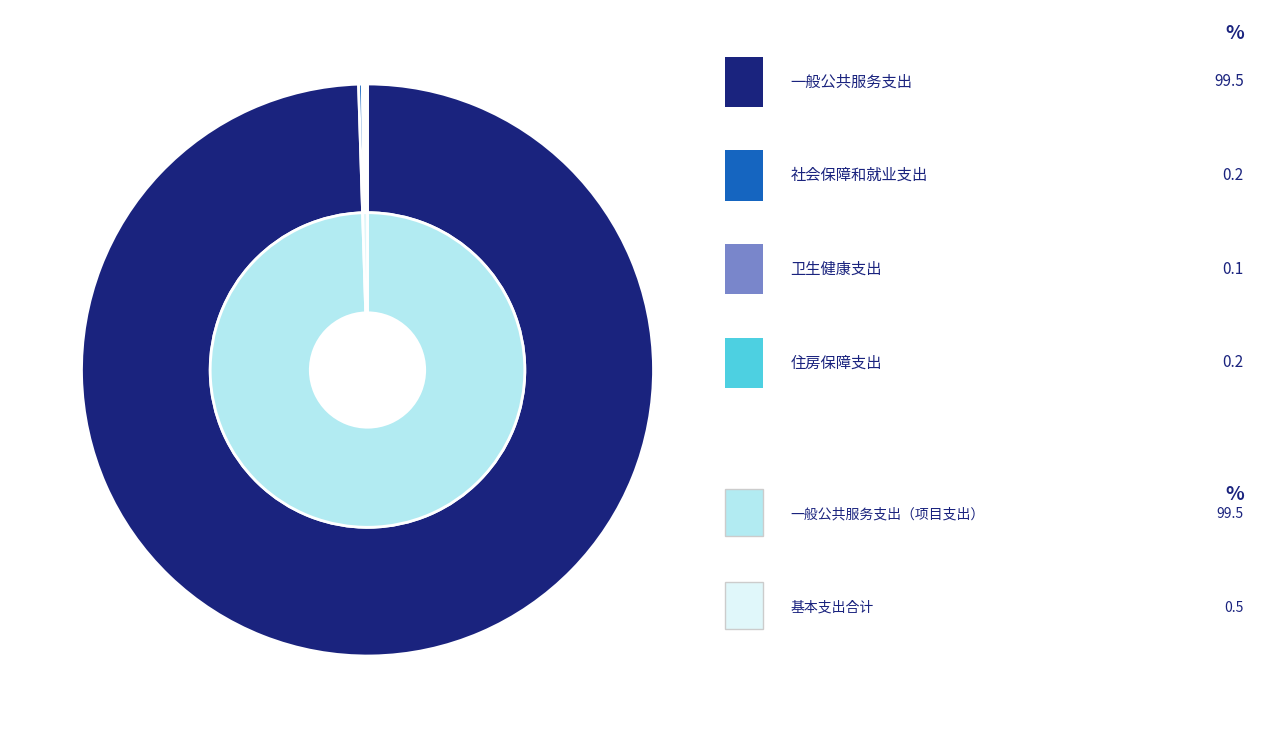

To the nearest percent, what is the average slice percentage?

25%